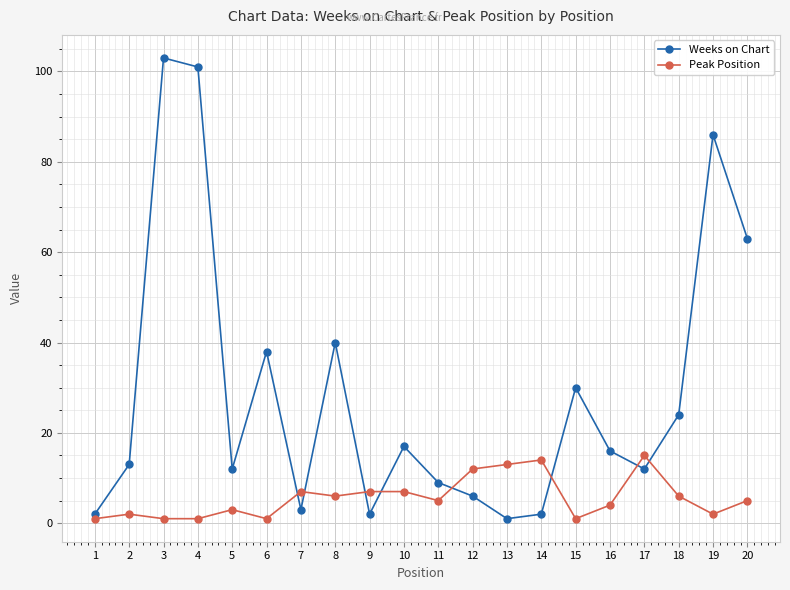

True or false: Peak Position and Weeks on Chart intersect in this chart.

True